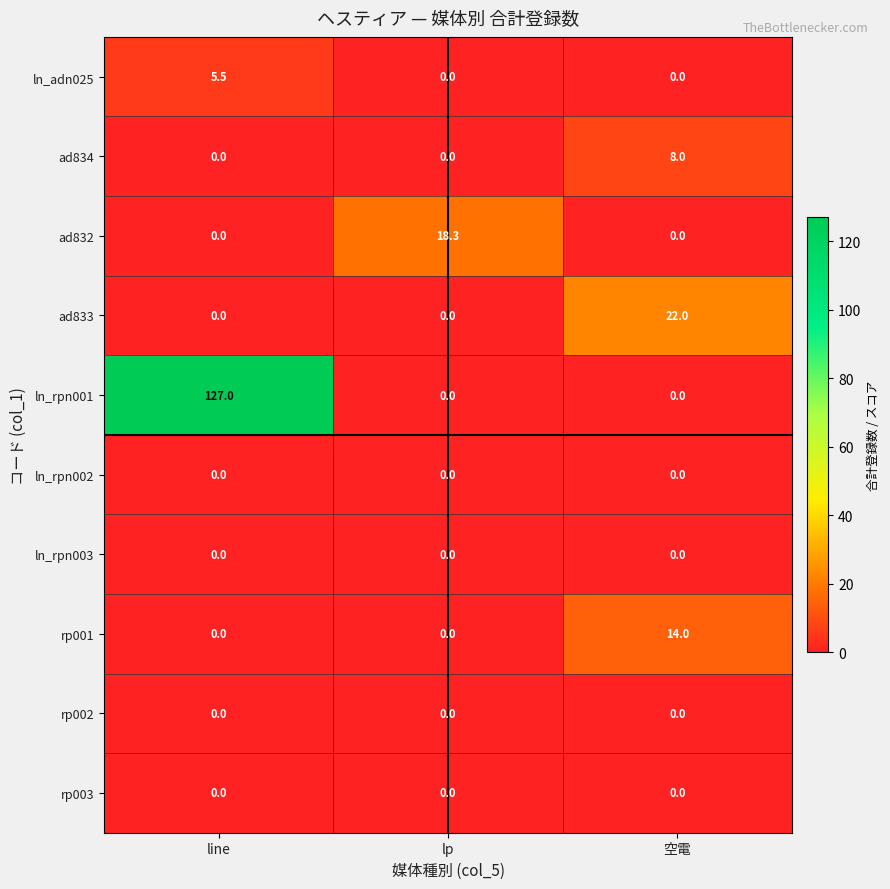

How many ln_rpn001 values are between 0 and 127?

3